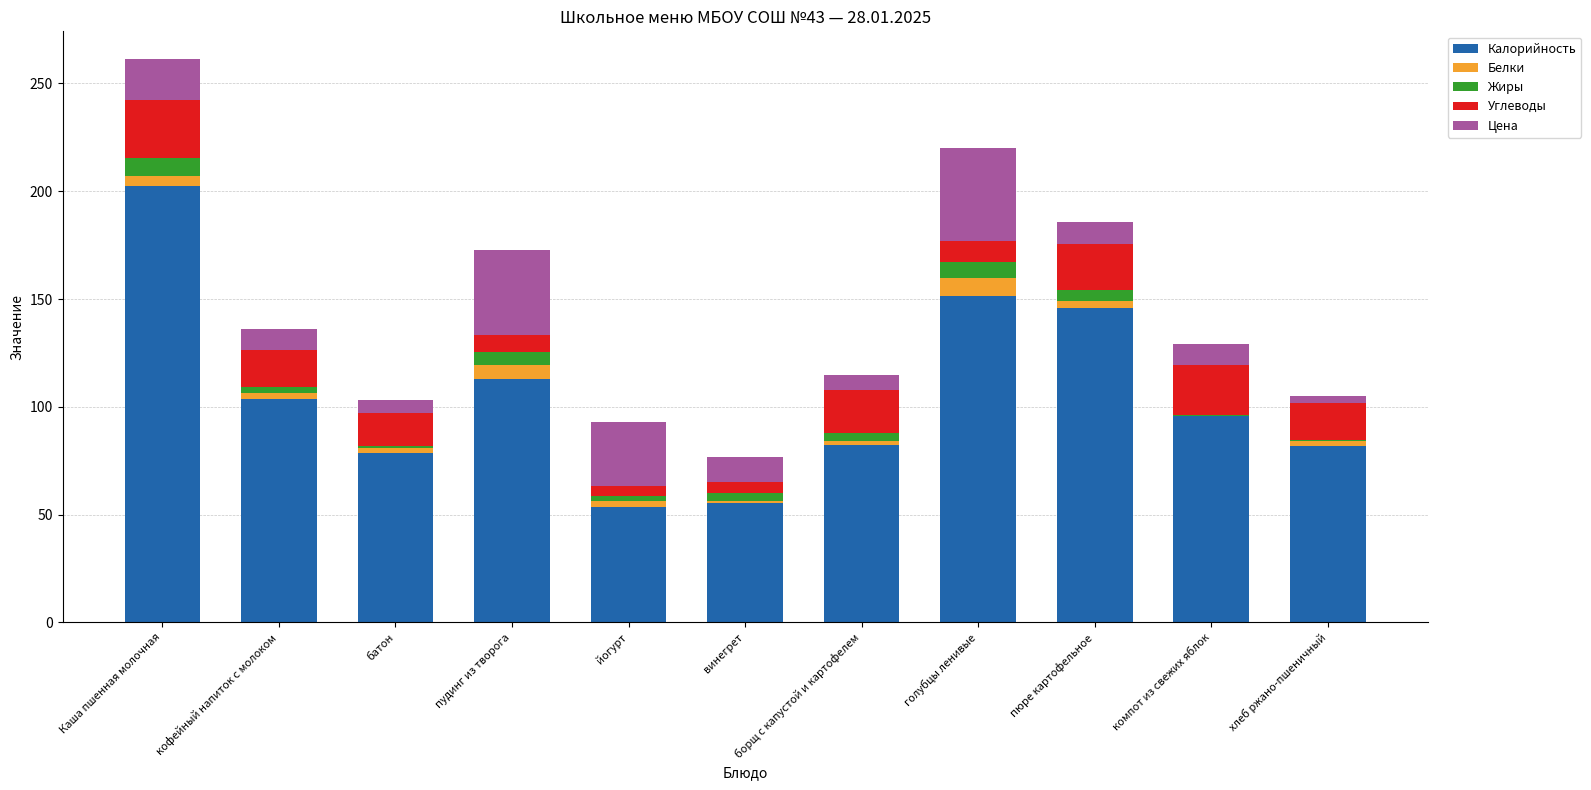

At which category is the sum across all series the highest?

Каша пшенная молочная